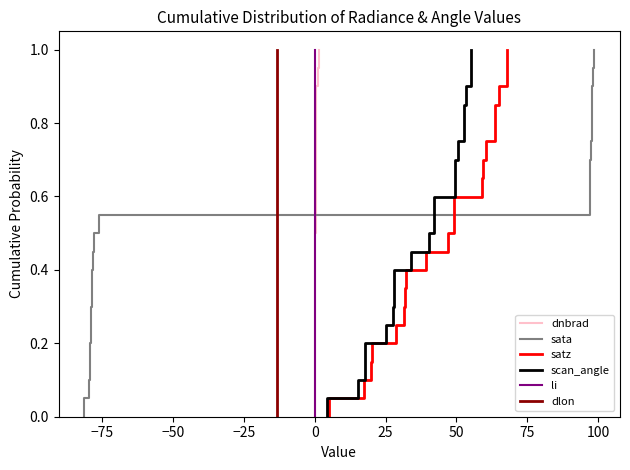

True or false: dnbrad and satz intersect in this chart.

False